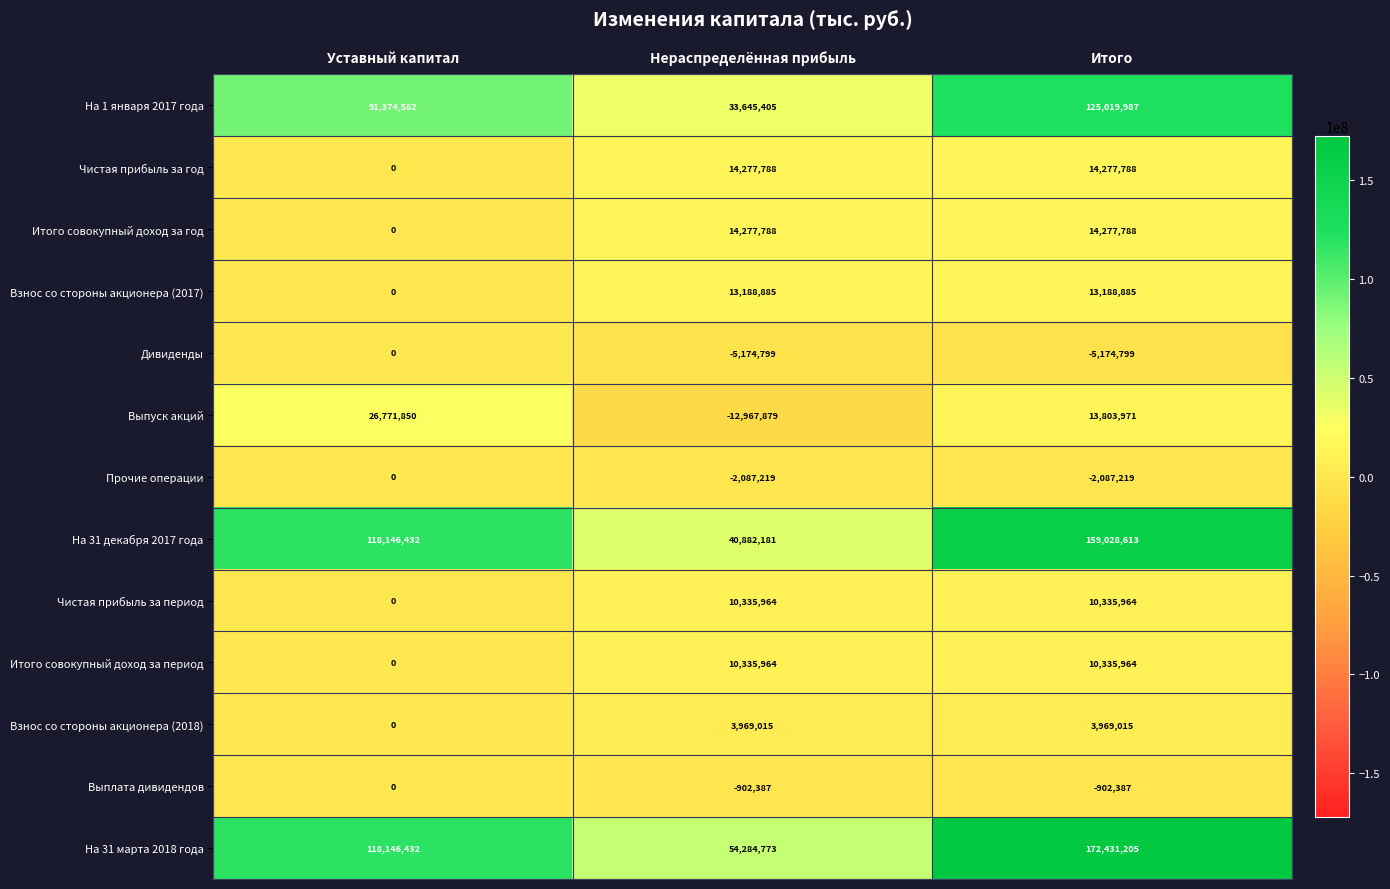

At how many categories does at least one series exceed 162682269?

1